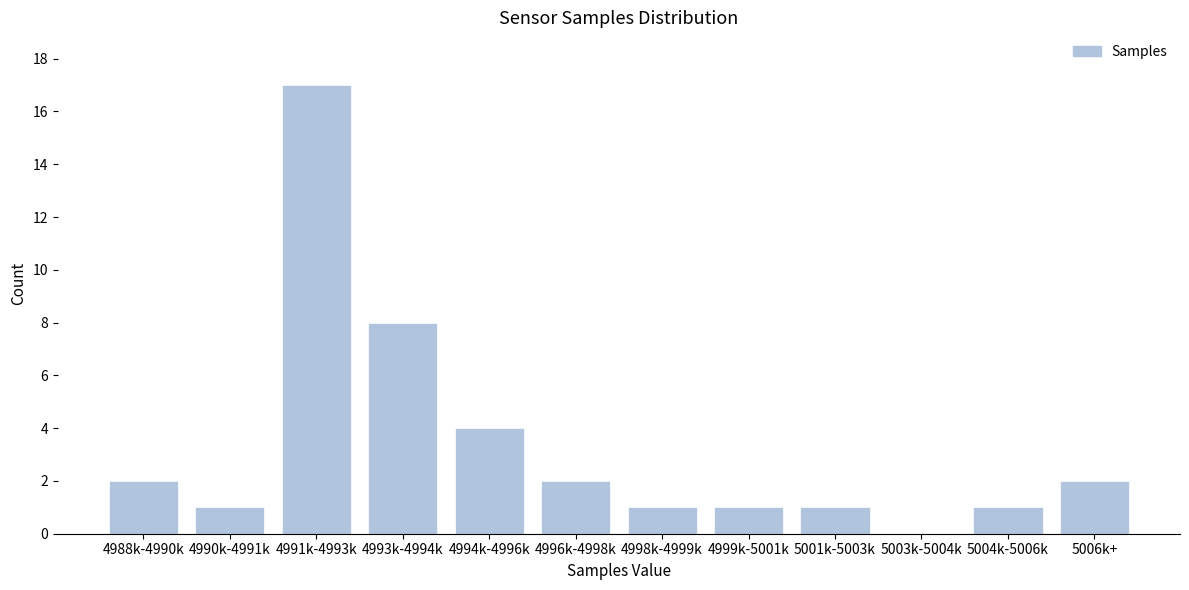

Reading right to left, what are all the values shown in this chart?

5006k+=2	5004k-5006k=1	5003k-5004k=0	5001k-5003k=1	4999k-5001k=1	4998k-4999k=1	4996k-4998k=2	4994k-4996k=4	4993k-4994k=8	4991k-4993k=17	4990k-4991k=1	4988k-4990k=2